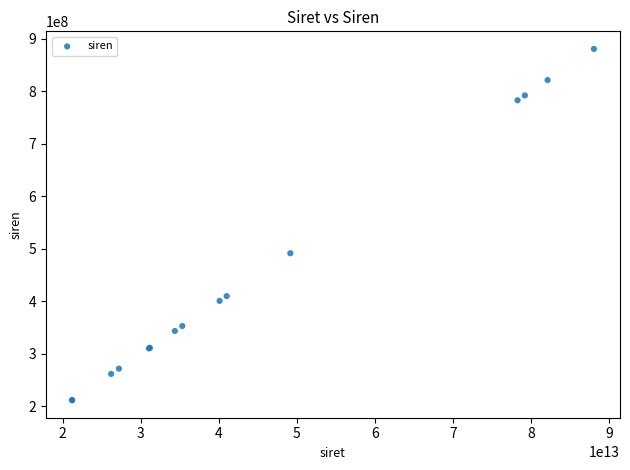

What Y value in the scatter plot is closest to 546422257?

491699542